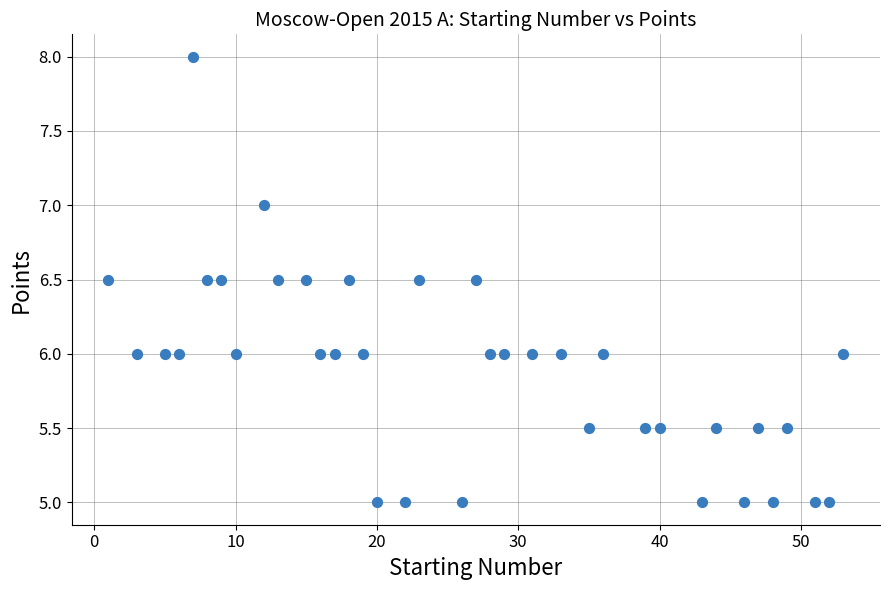

What is the range of X values (max minus min)?

52.0